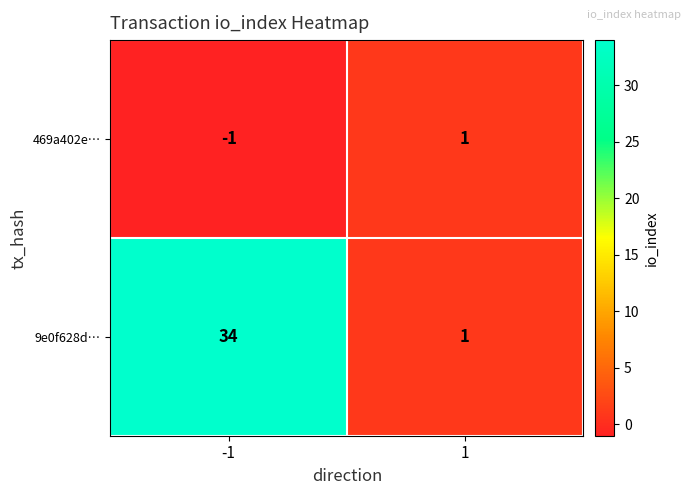

The value of 469a402e… at 1 is 2. True or false?

False